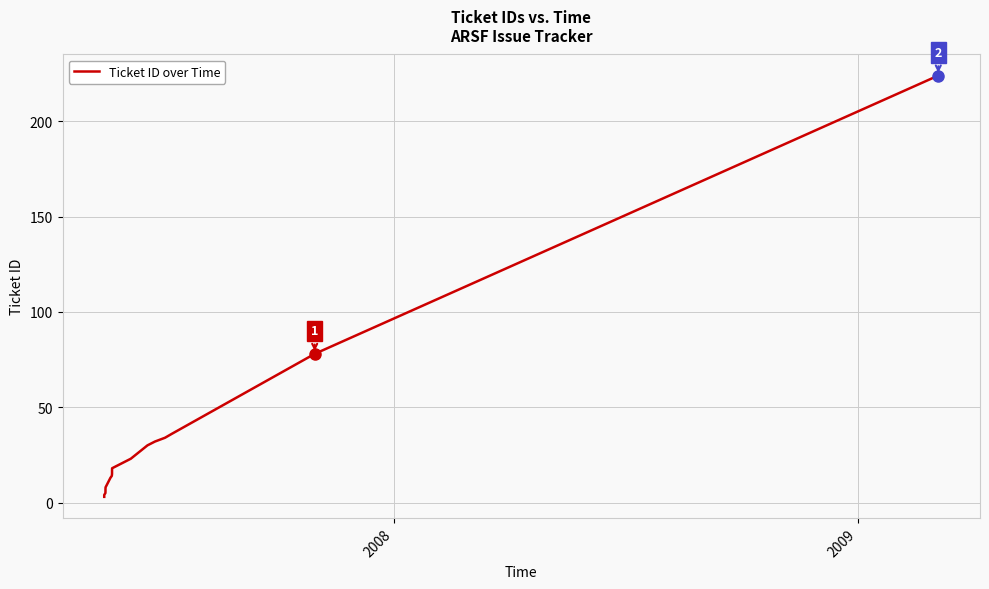

What is the maximum value shown in the chart?

224